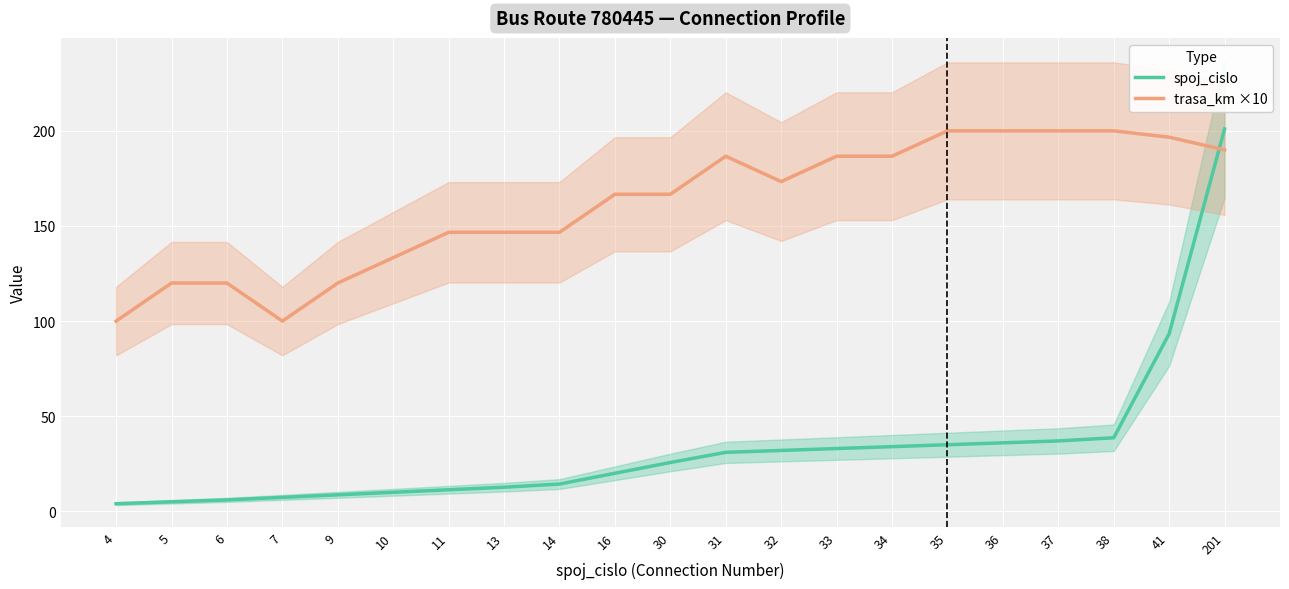

How many times do spoj_cislo and trasa_km ×10 cross each other?

1